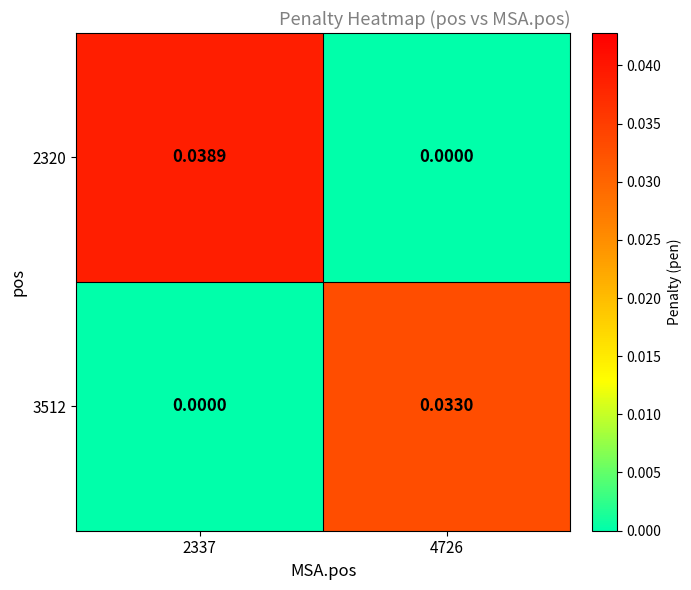

Is the value of 2320 at 2337 greater than the value of 3512 at 4726?

Yes